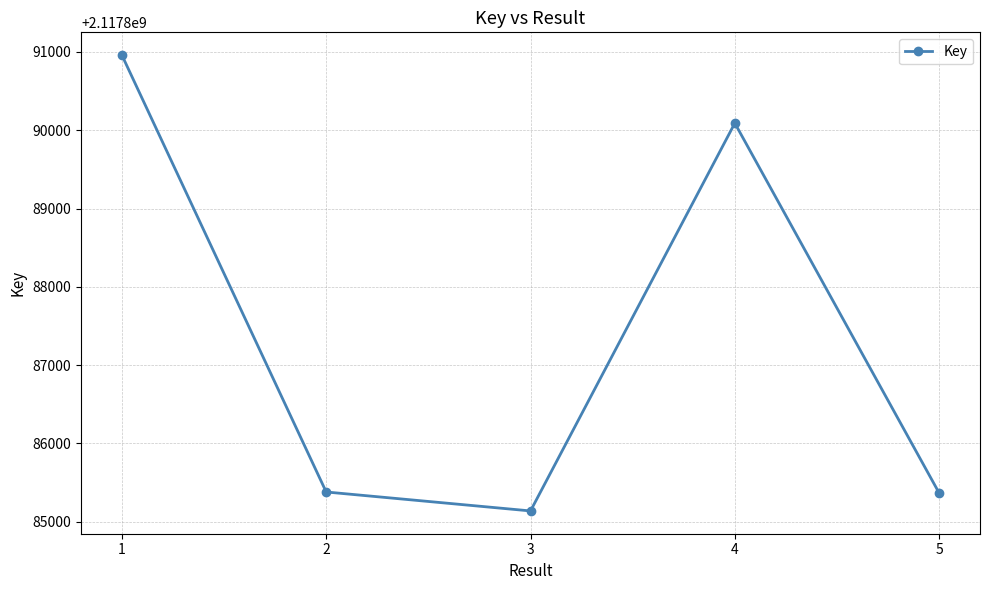

What is the approximate value at 2?

2117885380